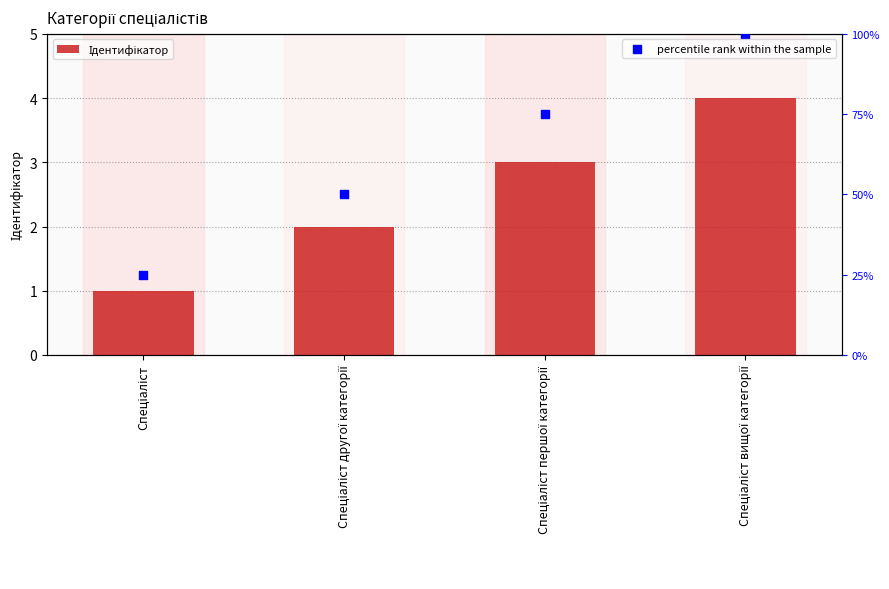

At which category is the sum across all series the highest?

Спеціаліст вищої категорії